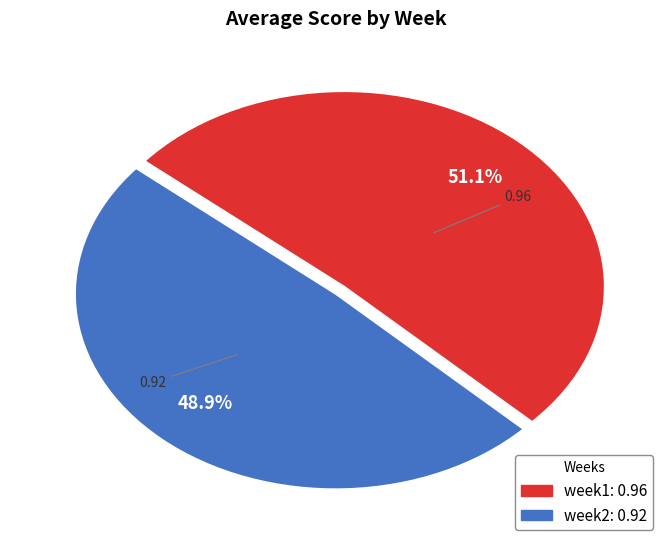

What percentage do week1 and week2 together represent?

100.0%